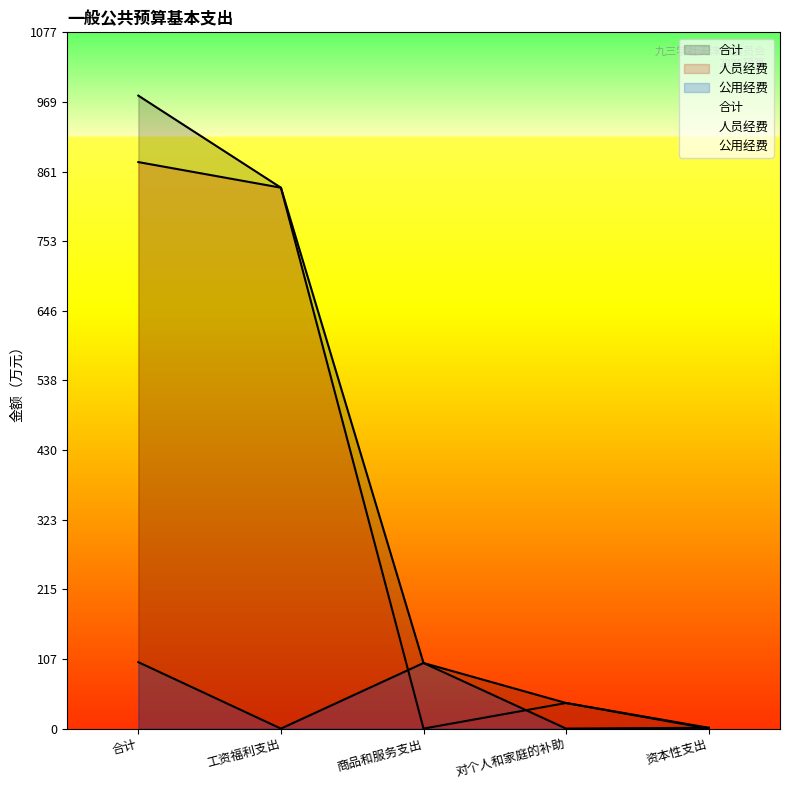

Rank the series by their maximum value, from highest to lowest.

合计, 人员经费, 公用经费